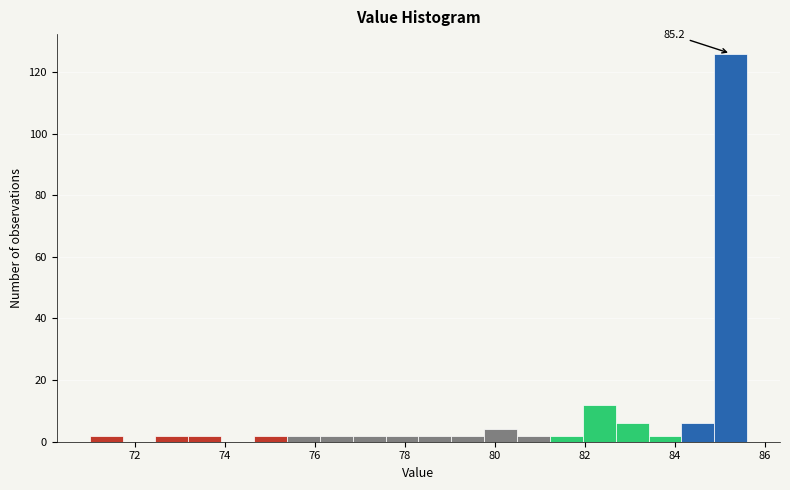

Read against the x-axis, roughly where is the centre of the tallest bar?

85.2